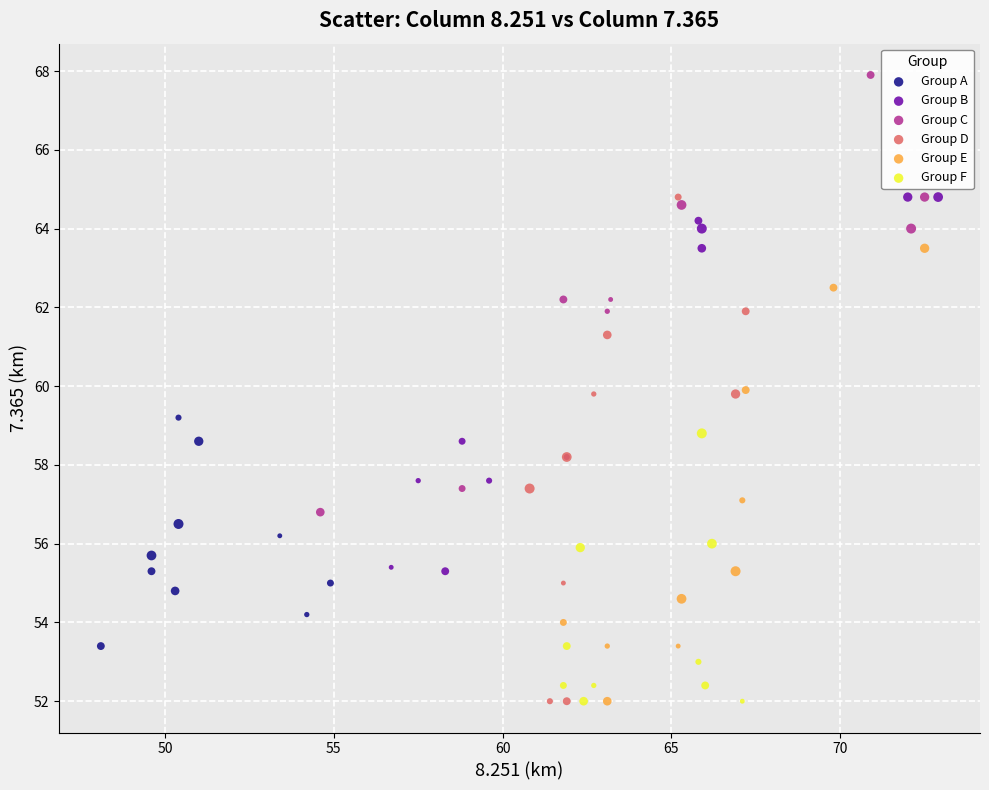

Which series reaches the maximum Y coordinate?

Group C